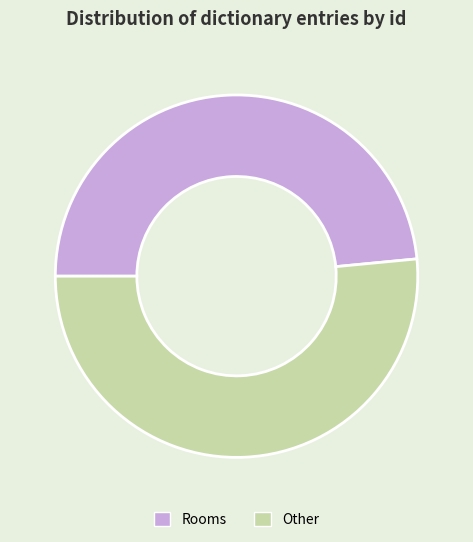

Is the sum of Rooms and Other greater than half?

Yes